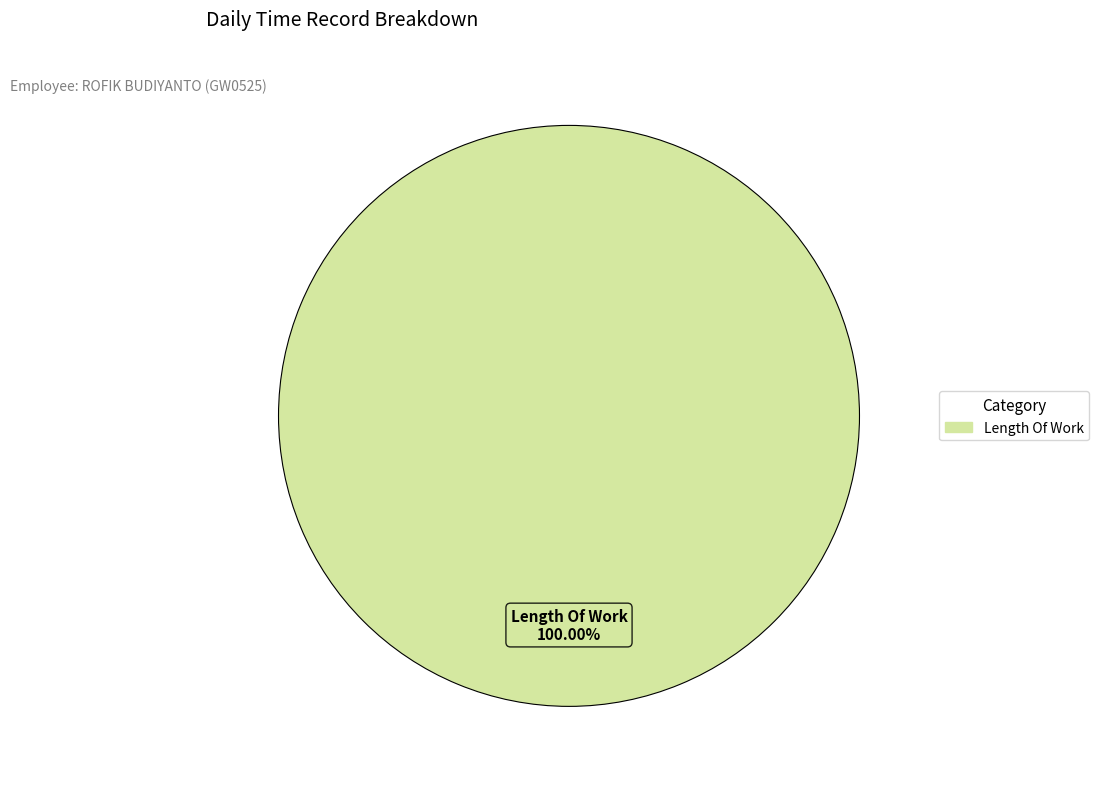

Does any single category account for the majority?

Yes